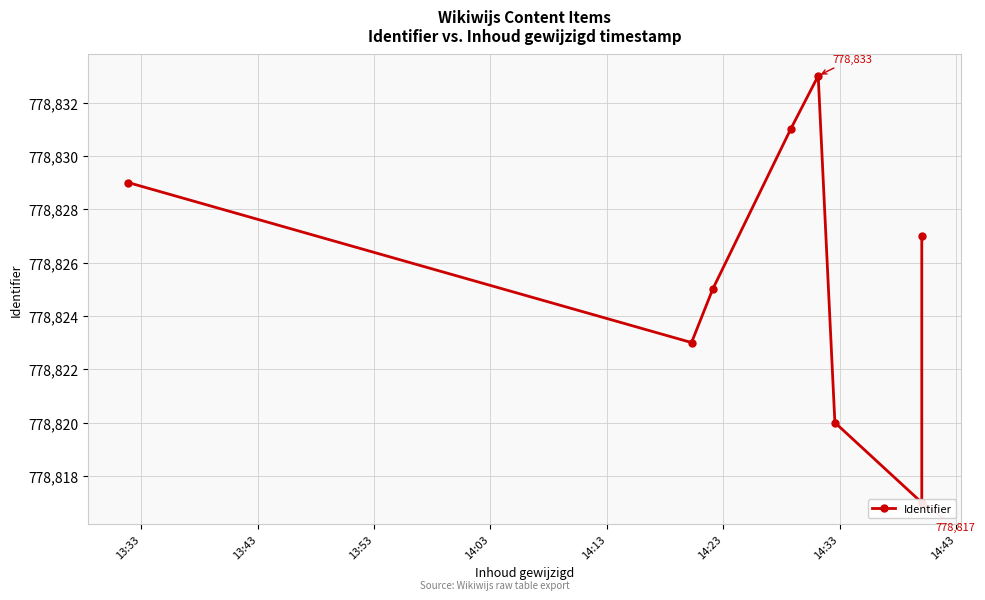

Between 14:33 and 14:43, which is larger?

14:43